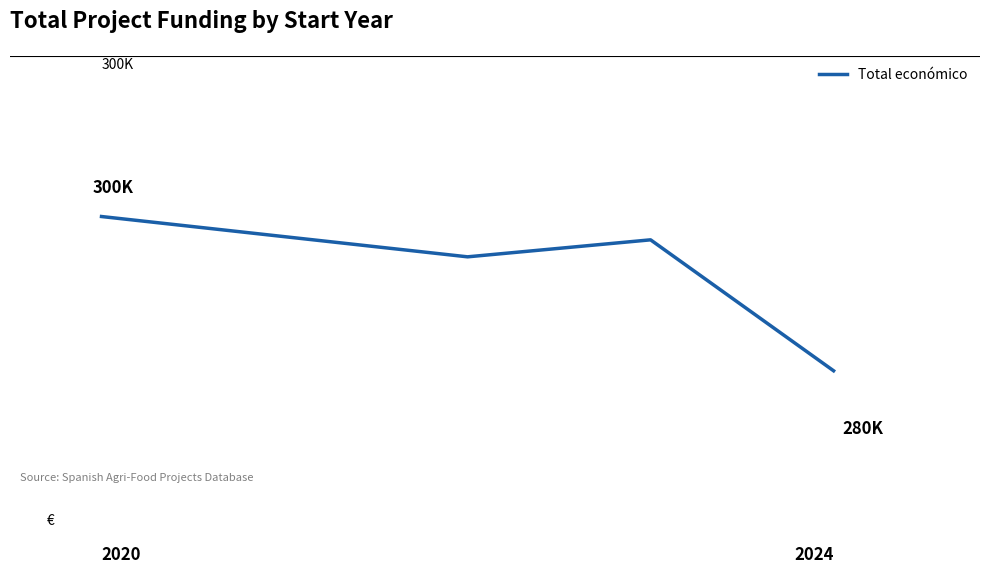

True or false: there are more than 0 points higher than both neighbors.

True